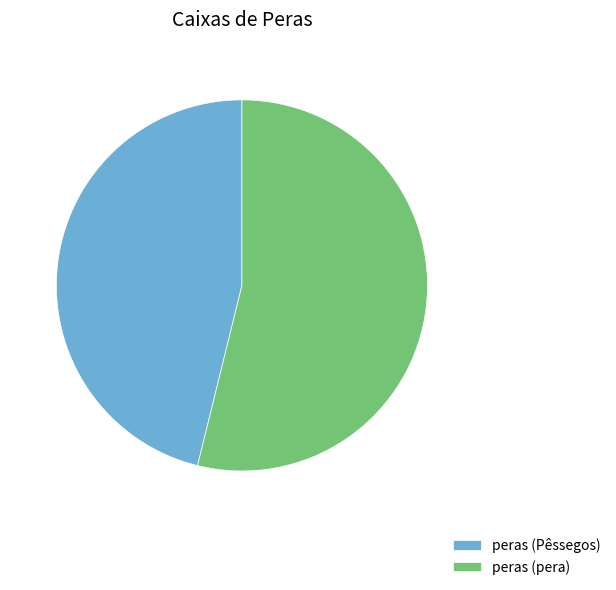

Is peras (pera) the majority of the pie?

Yes